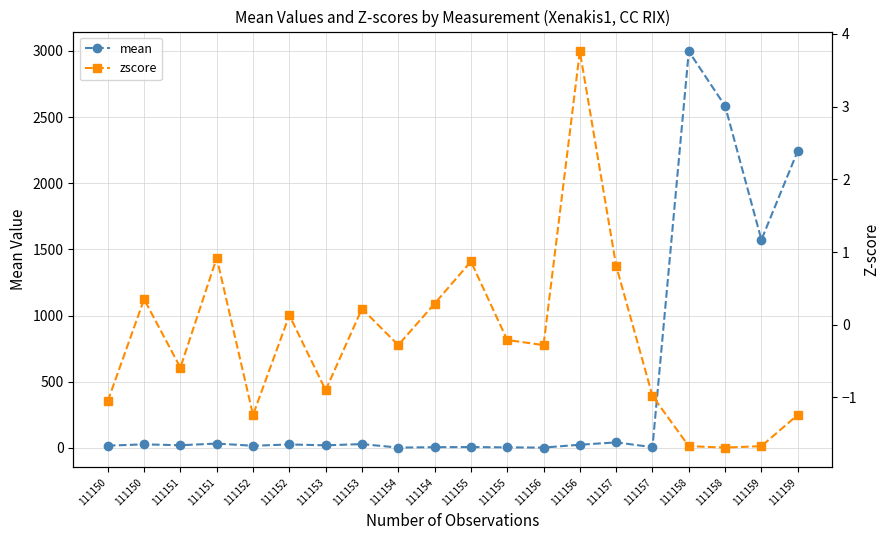

How many distinct data groups are displayed?

2